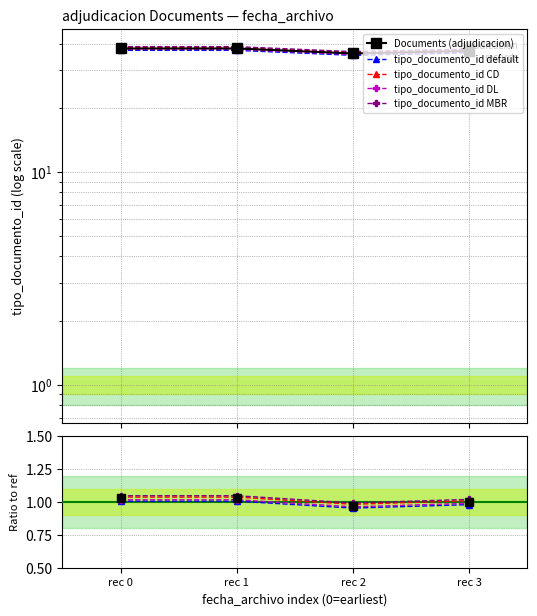

What is the maximum value shown in the chart?

38